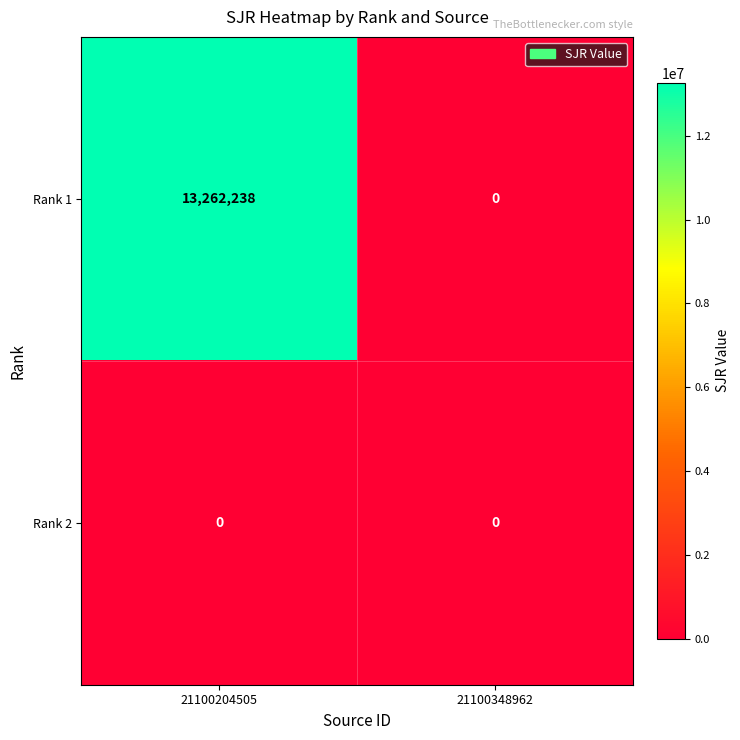

Reading right to left, list all the values displayed in this chart.

Rank 1: 21100348962=0	21100204505=13262238
Rank 2: 21100348962=0	21100204505=0